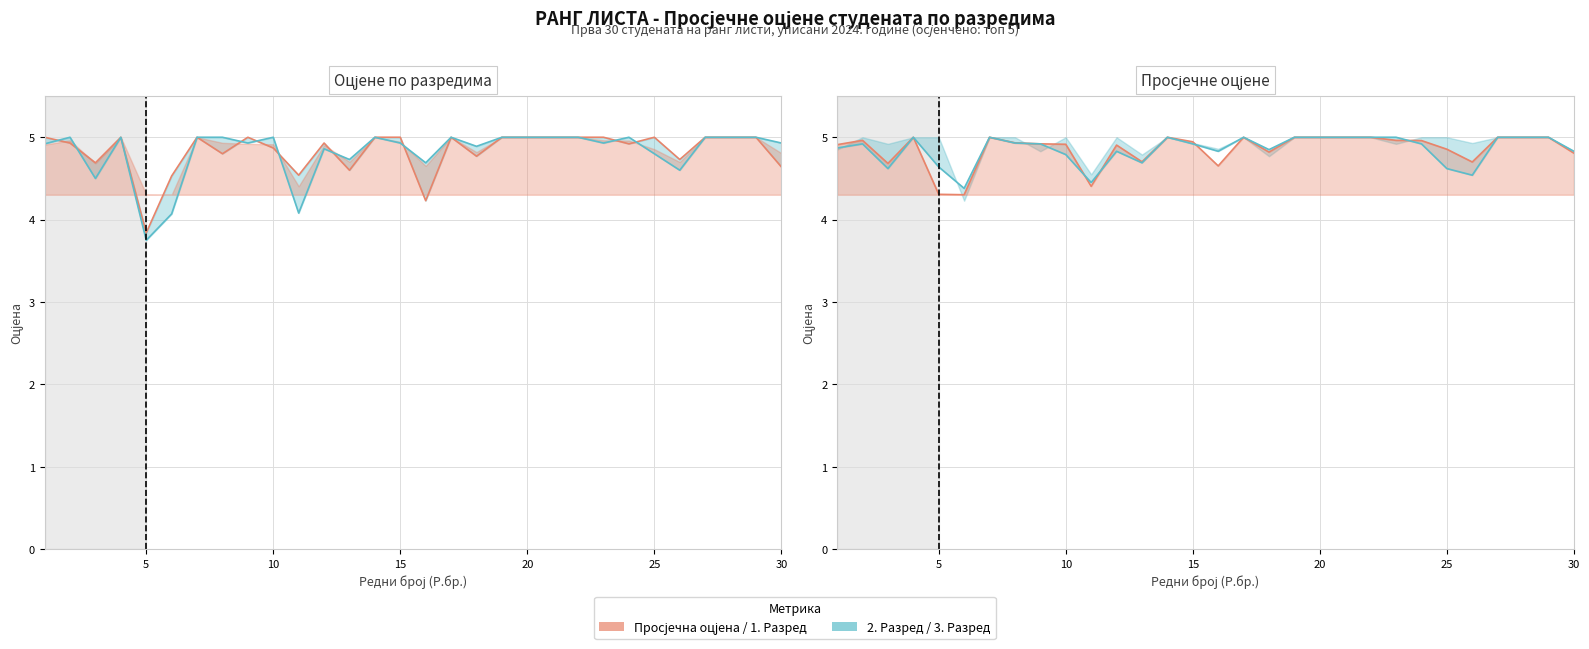

True or false: 1. Разред has more than 0 interior local peaks.

True